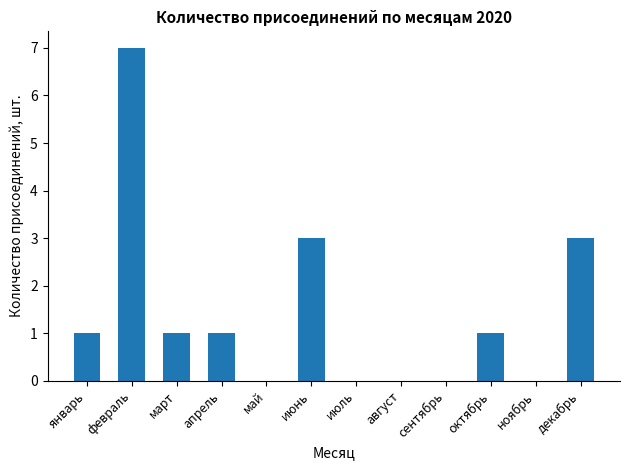

What is the change in value from февраль to декабрь?

-4